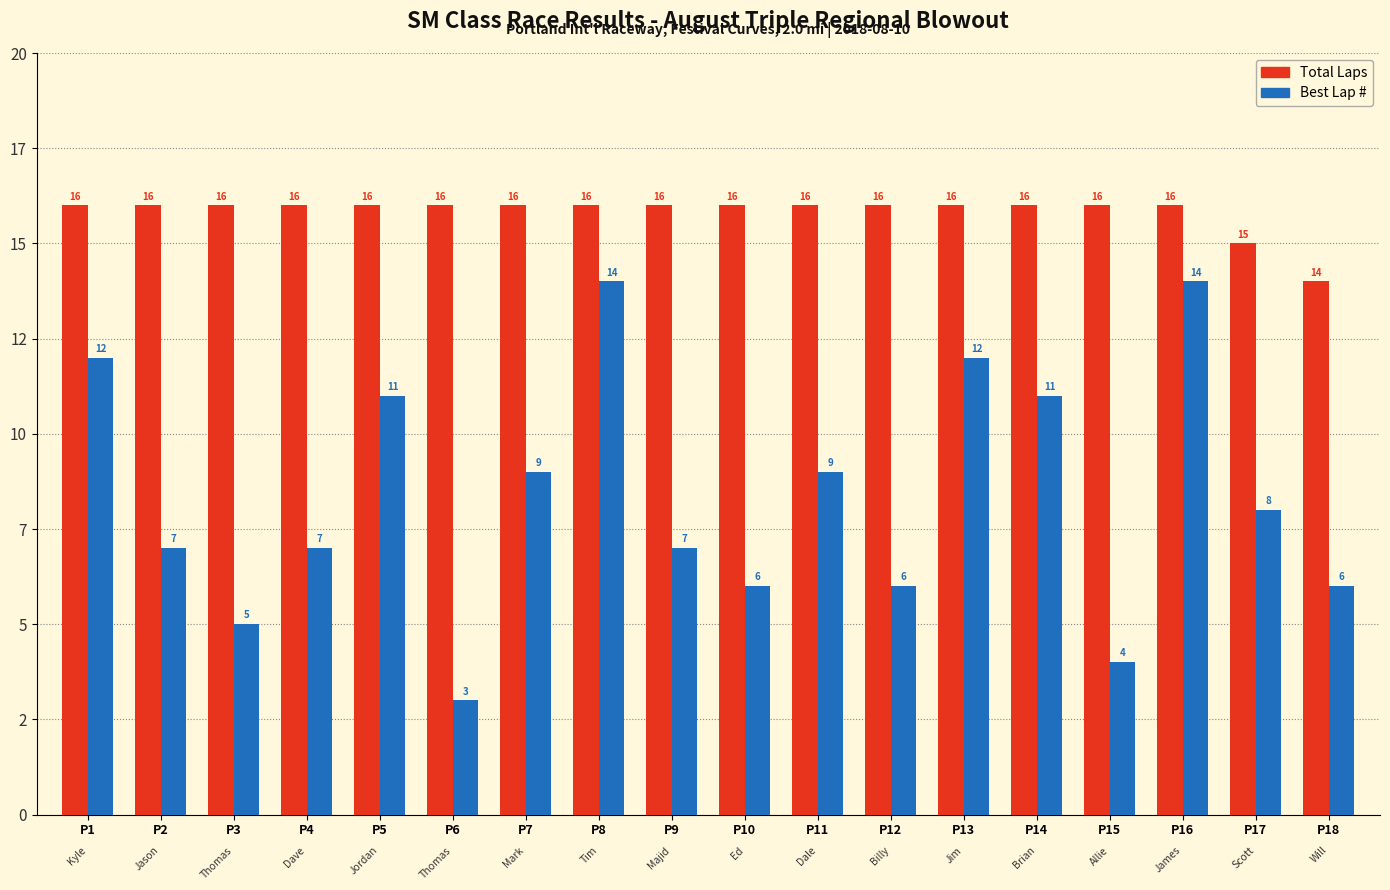

Reading right to left, extract all data points from this chart.

Total Laps: 14	15	16	16	16	16	16	16	16	16	16	16	16	16	16	16	16	16
Best Lap #: 6	8	14	4	11	12	6	9	6	7	14	9	3	11	7	5	7	12